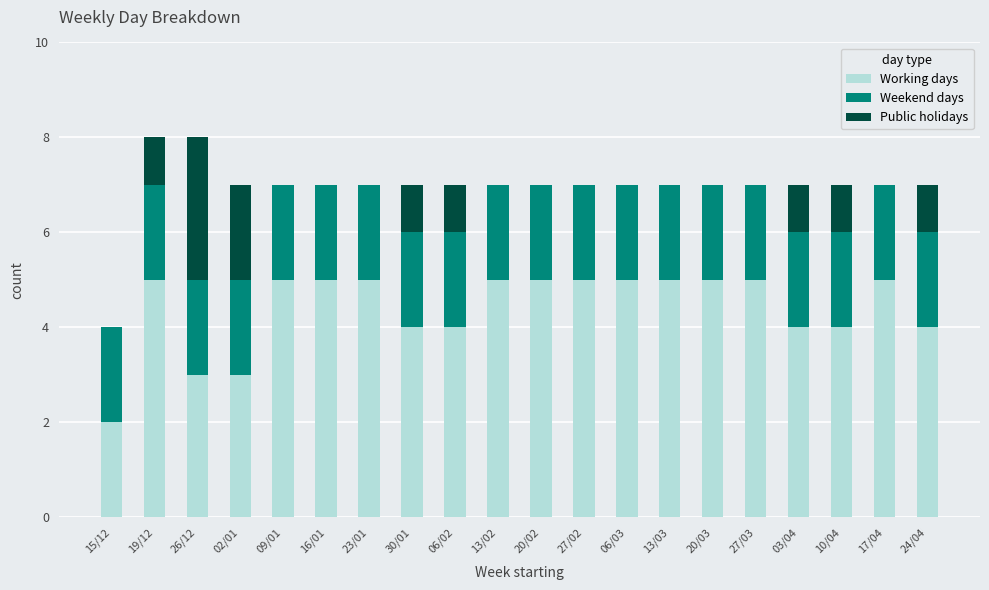

What is the maximum value for Working days?

5